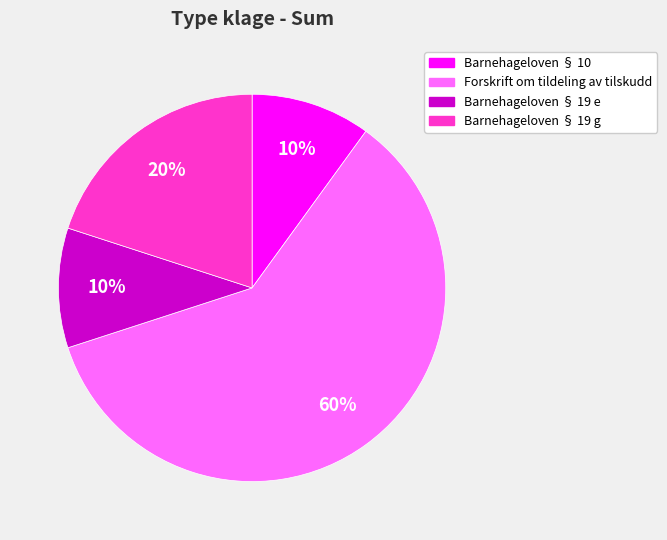

Do Forskrift om tildeling av tilskudd and Barnehageloven § 19 g together represent more than half of the pie?

Yes